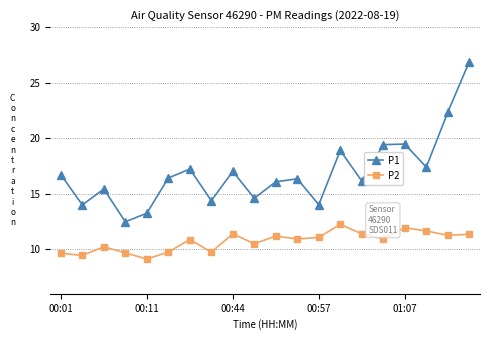

True or false: P2 has more than 1 interior local peaks.

True